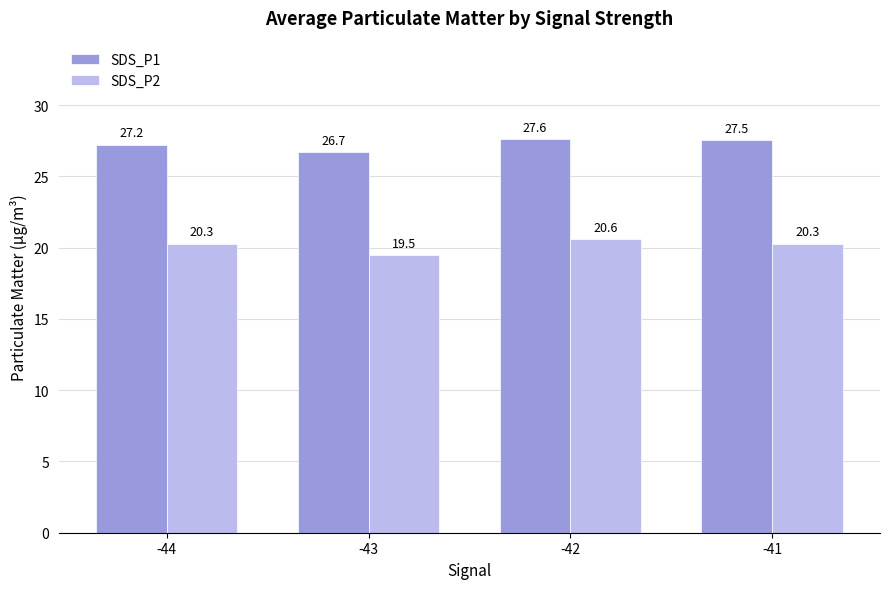

How many series are shown in this chart?

2